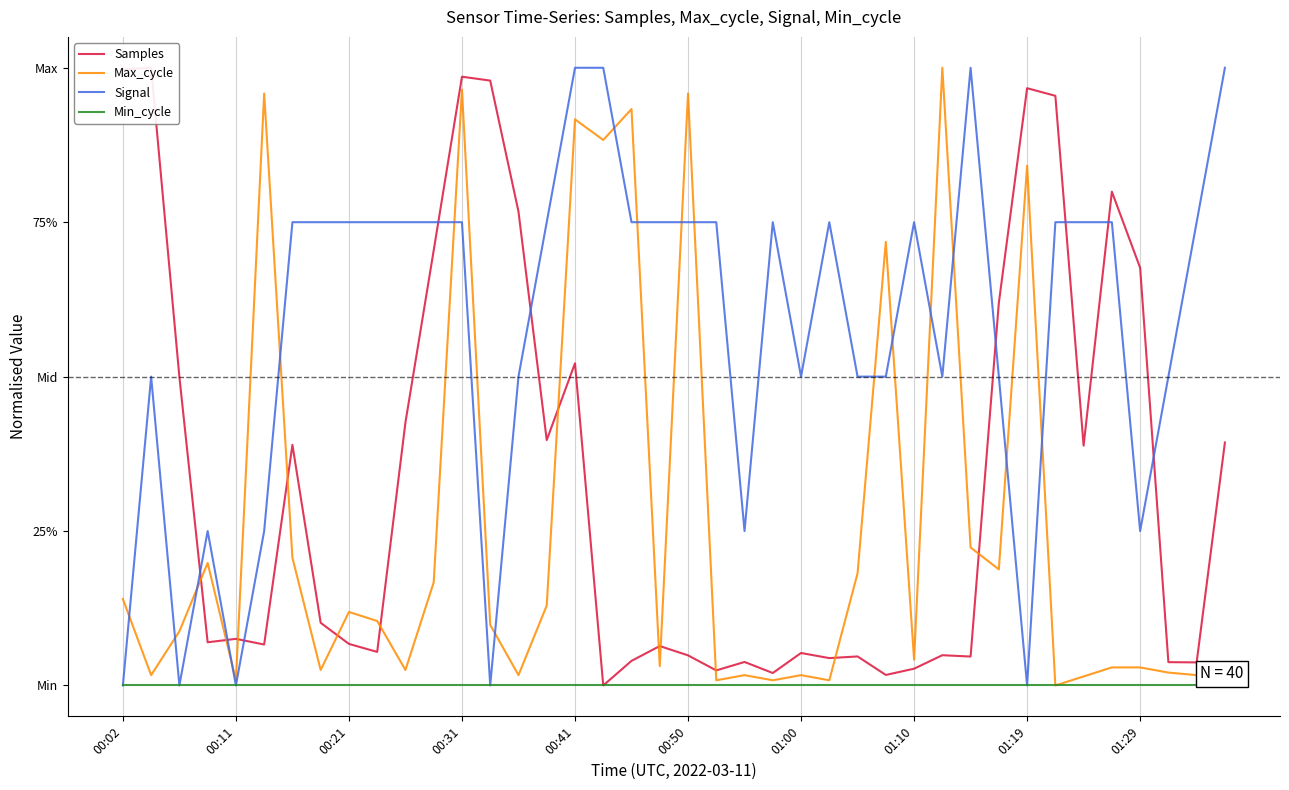

Reading left to right, list all the values displayed in this chart.

Samples: 1.0	1.0	0.5	0.1	0.1	0.1	0.4	0.1	0.1	0.1	0.4	0.7	1.0	1.0	0.8	0.4	0.5	0.0	0.0	0.1	0.0	0.0	0.0	0.0	0.1	0.0	0.0	0.0	0.0	0.0	0.0	0.6	1.0	1.0	0.4	0.8	0.7	0.0	0.0	0.4
Max_cycle: 0.1	0.0	0.1	0.2	0.0	1.0	0.2	0.0	0.1	0.1	0.0	0.2	1.0	0.1	0.0	0.1	0.9	0.9	0.9	0.0	1.0	0.0	0.0	0.0	0.0	0.0	0.2	0.7	0.0	1.0	0.2	0.2	0.8	0.0	0.0	0.0	0.0	0.0	0.0	0.0
Signal: 0.0	0.5	0.0	0.2	0.0	0.2	0.8	0.8	0.8	0.8	0.8	0.8	0.8	0.0	0.5	0.8	1.0	1.0	0.8	0.8	0.8	0.8	0.2	0.8	0.5	0.8	0.5	0.5	0.8	0.5	1.0	0.5	0.0	0.8	0.8	0.8	0.2	0.5	0.8	1.0
Min_cycle: 0.0	0.0	0.0	0.0	0.0	0.0	0.0	0.0	0.0	0.0	0.0	0.0	0.0	0.0	0.0	0.0	0.0	0.0	0.0	0.0	0.0	0.0	0.0	0.0	0.0	0.0	0.0	0.0	0.0	0.0	0.0	0.0	0.0	0.0	0.0	0.0	0.0	0.0	0.0	0.0